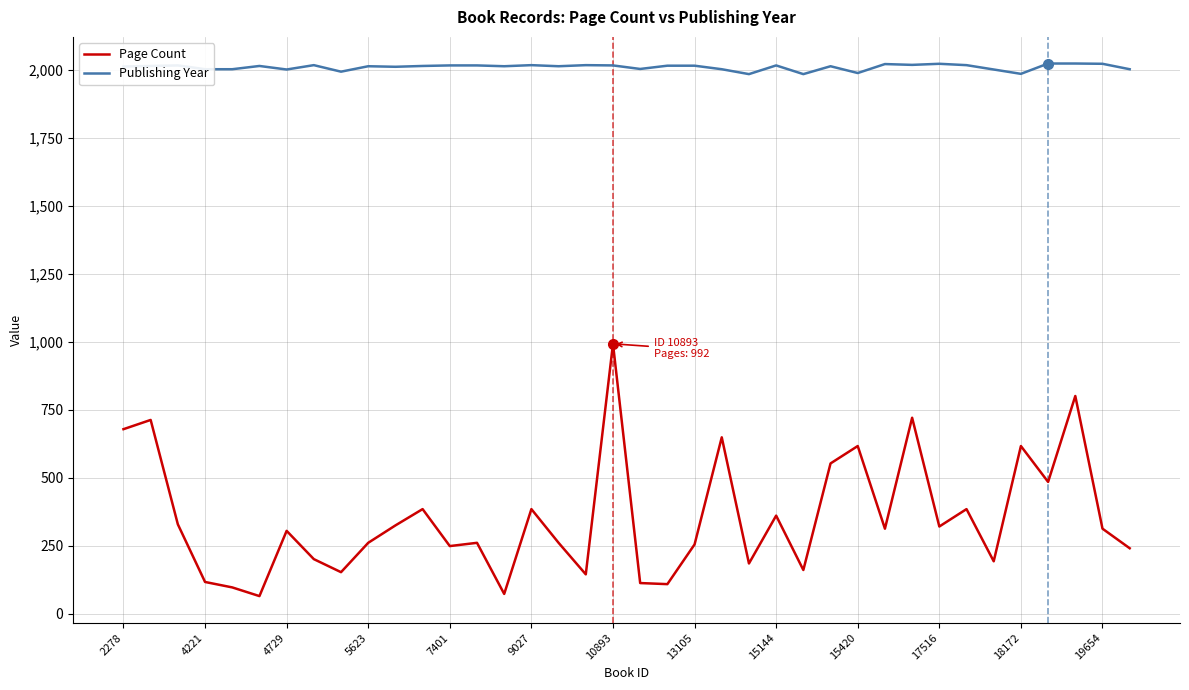

What is the minimum value for Page Count?

64